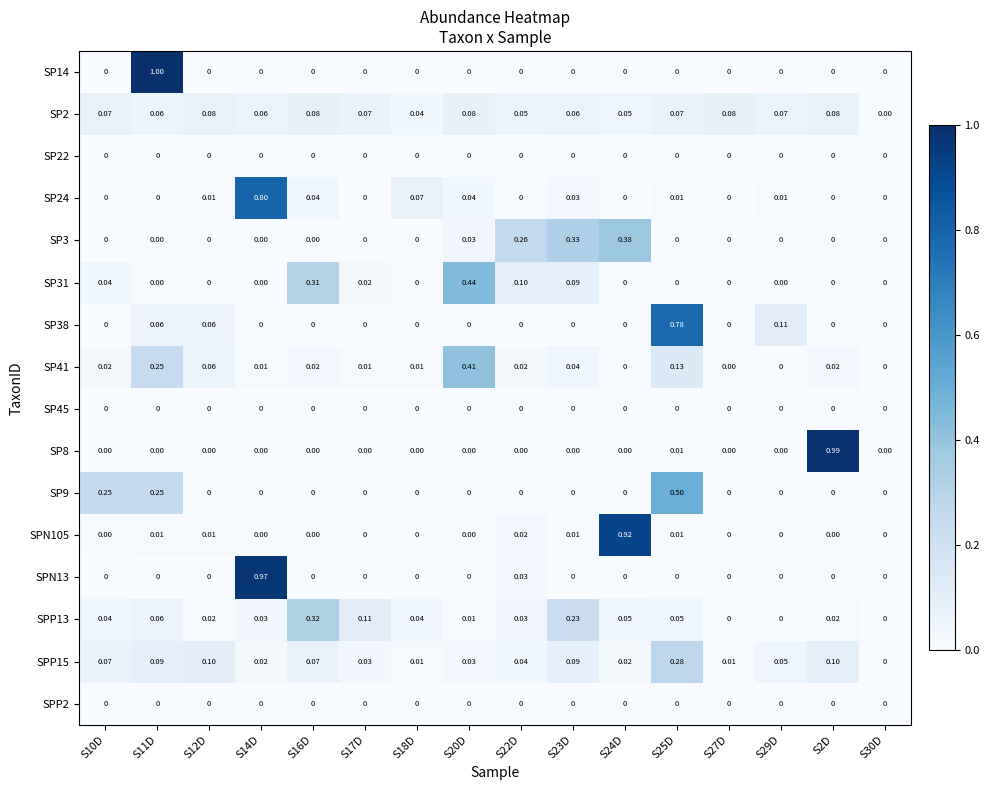

Reading left to right, transcribe all the data shown in this chart.

SP14: S10D=0.0	S11D=1.0	S12D=0.0	S14D=0.0	S16D=0.0	S17D=0.0	S18D=0.0	S20D=0.0	S22D=0.0	S23D=0.0	S24D=0.0	S25D=0.0	S27D=0.0	S29D=0.0	S2D=0.0	S30D=0.0
SP2: S10D=0.1	S11D=0.1	S12D=0.1	S14D=0.1	S16D=0.1	S17D=0.1	S18D=0.0	S20D=0.1	S22D=0.1	S23D=0.1	S24D=0.1	S25D=0.1	S27D=0.1	S29D=0.1	S2D=0.1	S30D=0.0
SP22: S10D=0.0	S11D=0.0	S12D=0.0	S14D=0.0	S16D=0.0	S17D=0.0	S18D=0.0	S20D=0.0	S22D=0.0	S23D=0.0	S24D=0.0	S25D=0.0	S27D=0.0	S29D=0.0	S2D=0.0	S30D=0.0
SP24: S10D=0.0	S11D=0.0	S12D=0.0	S14D=0.8	S16D=0.0	S17D=0.0	S18D=0.1	S20D=0.0	S22D=0.0	S23D=0.0	S24D=0.0	S25D=0.0	S27D=0.0	S29D=0.0	S2D=0.0	S30D=0.0
SP3: S10D=0.0	S11D=0.0	S12D=0.0	S14D=0.0	S16D=0.0	S17D=0.0	S18D=0.0	S20D=0.0	S22D=0.3	S23D=0.3	S24D=0.4	S25D=0.0	S27D=0.0	S29D=0.0	S2D=0.0	S30D=0.0
SP31: S10D=0.0	S11D=0.0	S12D=0.0	S14D=0.0	S16D=0.3	S17D=0.0	S18D=0.0	S20D=0.4	S22D=0.1	S23D=0.1	S24D=0.0	S25D=0.0	S27D=0.0	S29D=0.0	S2D=0.0	S30D=0.0
SP38: S10D=0.0	S11D=0.1	S12D=0.1	S14D=0.0	S16D=0.0	S17D=0.0	S18D=0.0	S20D=0.0	S22D=0.0	S23D=0.0	S24D=0.0	S25D=0.8	S27D=0.0	S29D=0.1	S2D=0.0	S30D=0.0
SP41: S10D=0.0	S11D=0.2	S12D=0.1	S14D=0.0	S16D=0.0	S17D=0.0	S18D=0.0	S20D=0.4	S22D=0.0	S23D=0.0	S24D=0.0	S25D=0.1	S27D=0.0	S29D=0.0	S2D=0.0	S30D=0.0
SP45: S10D=0.0	S11D=0.0	S12D=0.0	S14D=0.0	S16D=0.0	S17D=0.0	S18D=0.0	S20D=0.0	S22D=0.0	S23D=0.0	S24D=0.0	S25D=0.0	S27D=0.0	S29D=0.0	S2D=0.0	S30D=0.0
SP8: S10D=0.0	S11D=0.0	S12D=0.0	S14D=0.0	S16D=0.0	S17D=0.0	S18D=0.0	S20D=0.0	S22D=0.0	S23D=0.0	S24D=0.0	S25D=0.0	S27D=0.0	S29D=0.0	S2D=1.0	S30D=0.0
SP9: S10D=0.2	S11D=0.2	S12D=0.0	S14D=0.0	S16D=0.0	S17D=0.0	S18D=0.0	S20D=0.0	S22D=0.0	S23D=0.0	S24D=0.0	S25D=0.5	S27D=0.0	S29D=0.0	S2D=0.0	S30D=0.0
SPN105: S10D=0.0	S11D=0.0	S12D=0.0	S14D=0.0	S16D=0.0	S17D=0.0	S18D=0.0	S20D=0.0	S22D=0.0	S23D=0.0	S24D=0.9	S25D=0.0	S27D=0.0	S29D=0.0	S2D=0.0	S30D=0.0
SPN13: S10D=0.0	S11D=0.0	S12D=0.0	S14D=1.0	S16D=0.0	S17D=0.0	S18D=0.0	S20D=0.0	S22D=0.0	S23D=0.0	S24D=0.0	S25D=0.0	S27D=0.0	S29D=0.0	S2D=0.0	S30D=0.0
SPP13: S10D=0.0	S11D=0.1	S12D=0.0	S14D=0.0	S16D=0.3	S17D=0.1	S18D=0.0	S20D=0.0	S22D=0.0	S23D=0.2	S24D=0.1	S25D=0.1	S27D=0.0	S29D=0.0	S2D=0.0	S30D=0.0
SPP15: S10D=0.1	S11D=0.1	S12D=0.1	S14D=0.0	S16D=0.1	S17D=0.0	S18D=0.0	S20D=0.0	S22D=0.0	S23D=0.1	S24D=0.0	S25D=0.3	S27D=0.0	S29D=0.1	S2D=0.1	S30D=0.0
SPP2: S10D=0.0	S11D=0.0	S12D=0.0	S14D=0.0	S16D=0.0	S17D=0.0	S18D=0.0	S20D=0.0	S22D=0.0	S23D=0.0	S24D=0.0	S25D=0.0	S27D=0.0	S29D=0.0	S2D=0.0	S30D=0.0